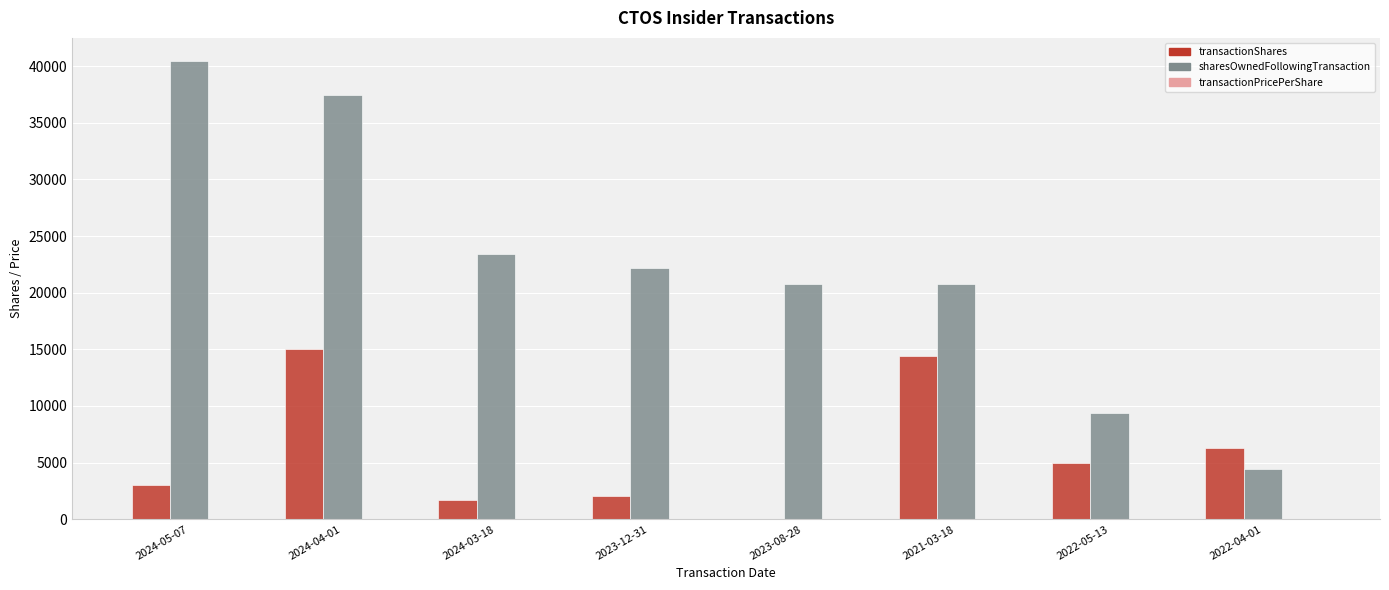

Which series has the largest total across all categories?

sharesOwnedFollowingTransaction